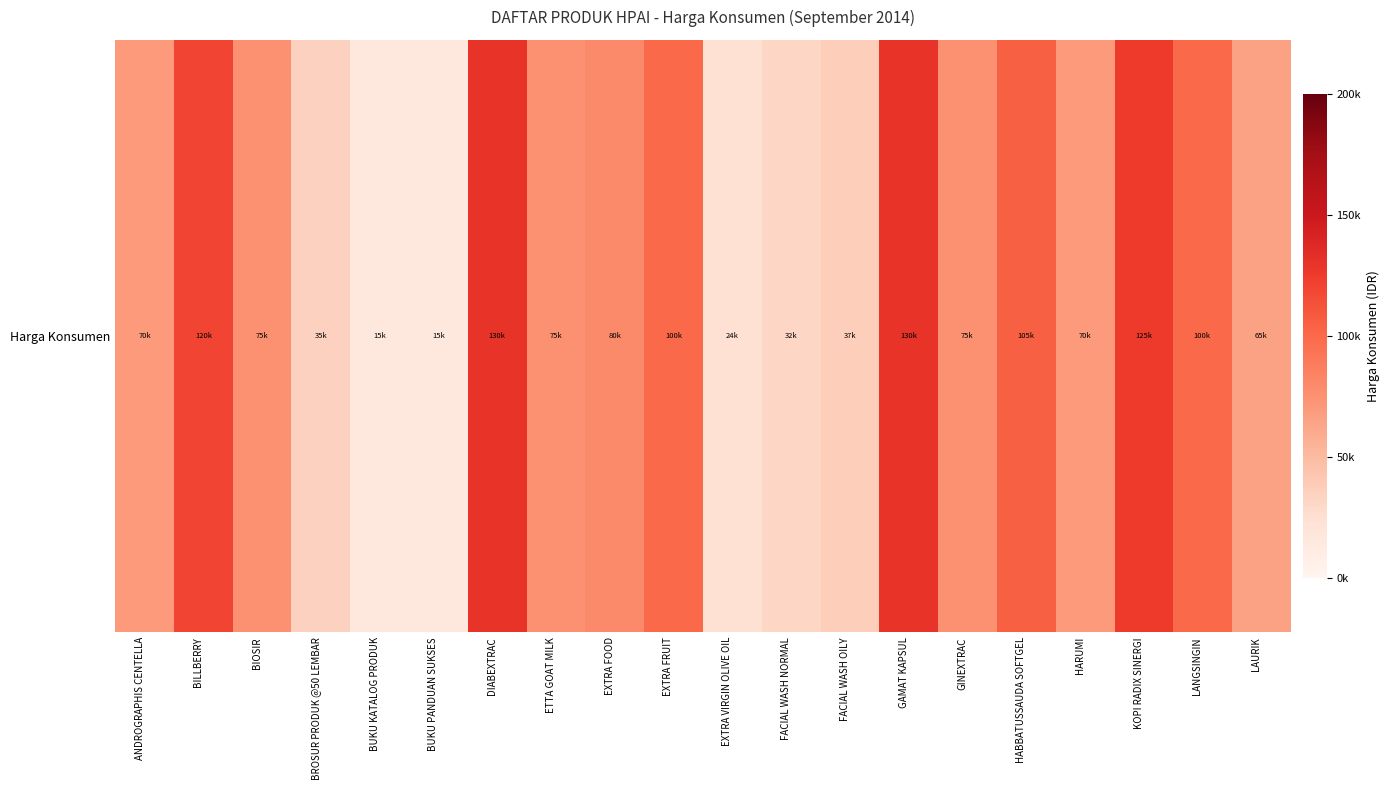

List the labels in order of value, smallest first.

BUKU KATALOG PRODUK, BUKU PANDUAN SUKSES, EXTRA VIRGIN OLIVE OIL, FACIAL WASH NORMAL, BROSUR PRODUK @50 LEMBAR, FACIAL WASH OILY, LAURIK, ANDROGRAPHIS CENTELLA, HARUMI, BIOSIR, ETTA GOAT MILK, GINEXTRAC, EXTRA FOOD, EXTRA FRUIT, LANGSINGIN, HABBATUSSAUDA SOFTGEL, BILLBERRY, KOPI RADIX SINERGI, DIABEXTRAC, GAMAT KAPSUL